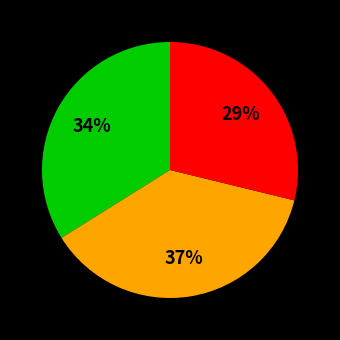

To the nearest percent, what is the average slice percentage?

33%